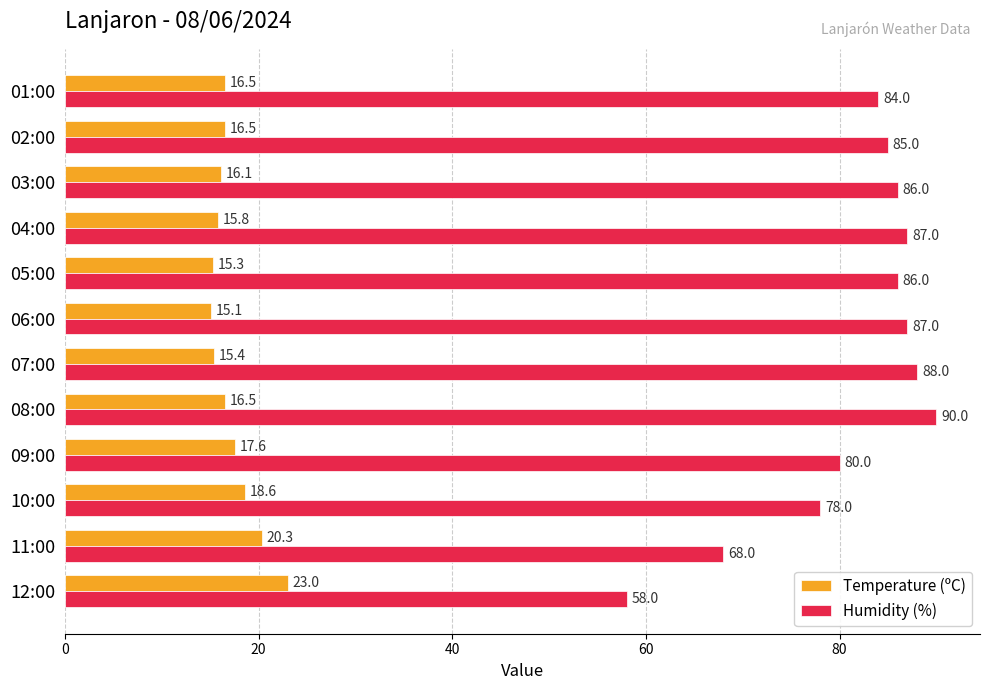

At which label is Temperature (ºC) closest to 19?

10:00